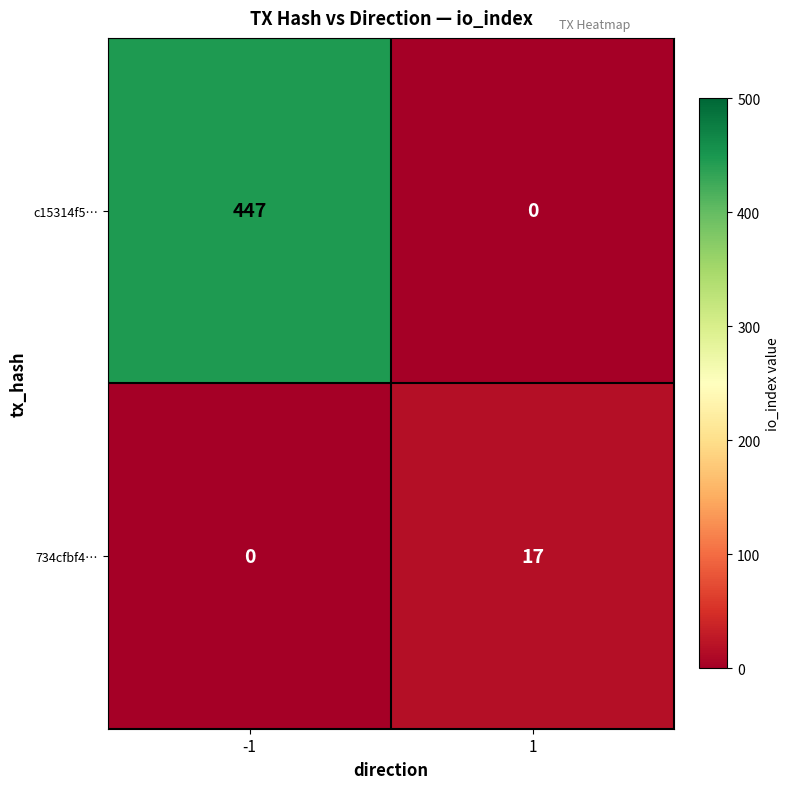

What is the sum of all c15314f5… values?

447